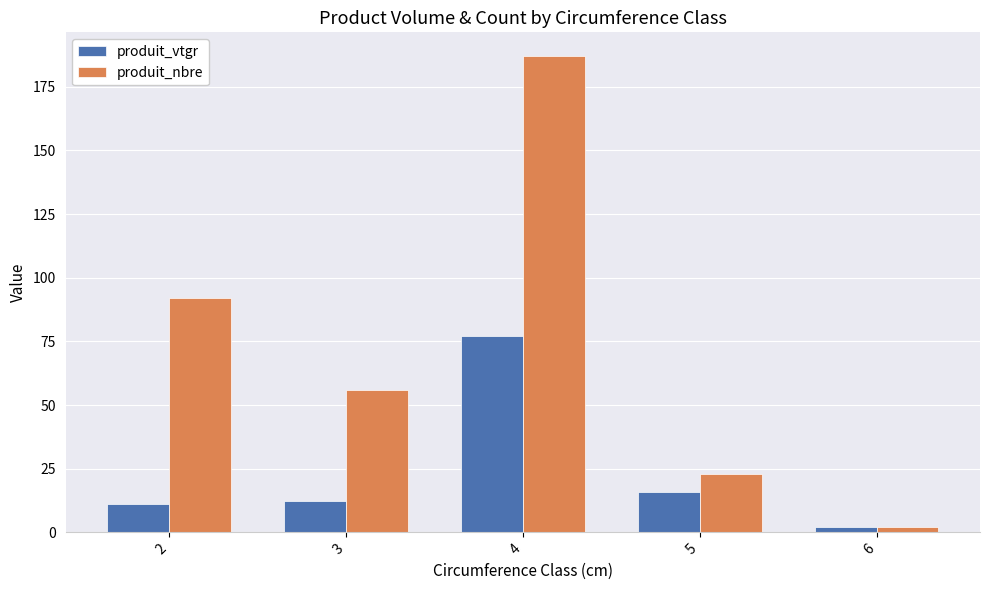

What is the difference between the produit_nbre values at 5 and 4?

164.0